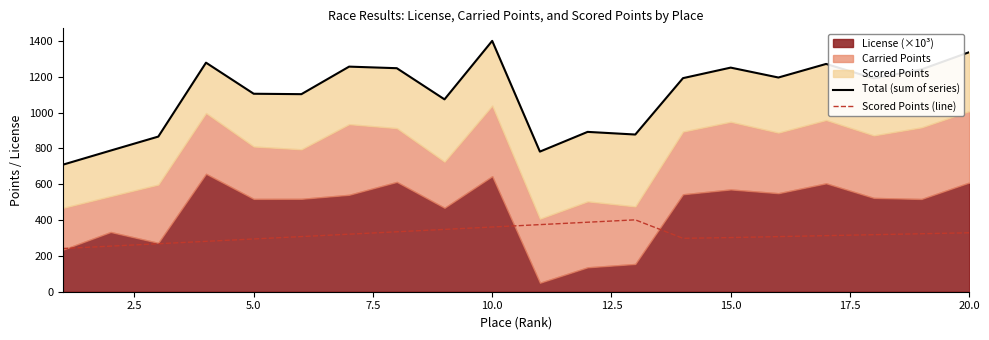

Which series has the largest total across all categories?

Total (sum of series)